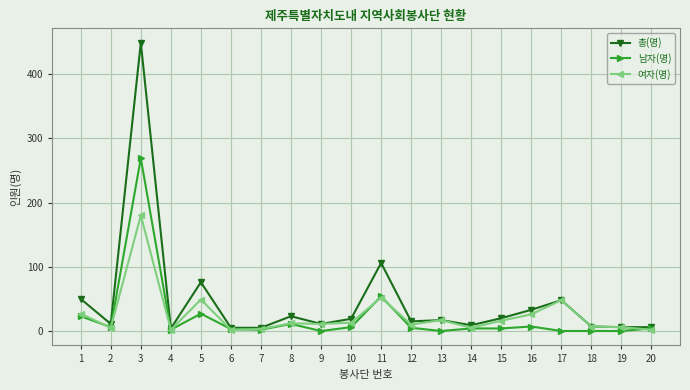

Which series has the largest total across all categories?

총(명)